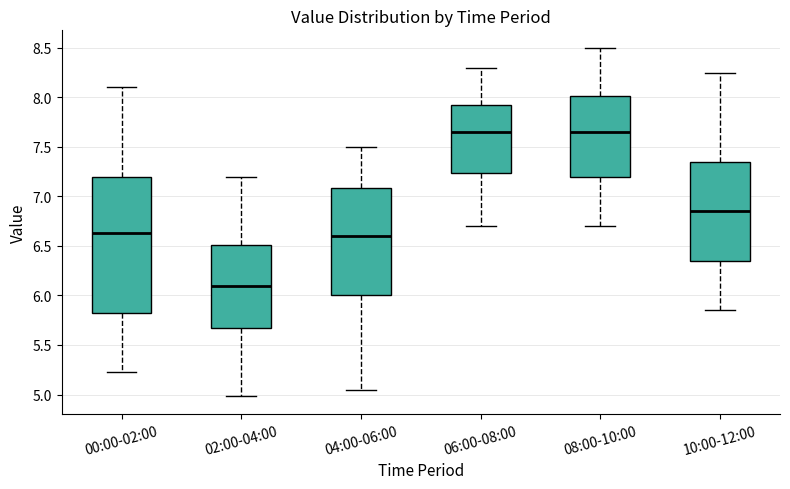

Comparing the boxes themselves (not the whiskers), which one is the tallest?

00:00-02:00